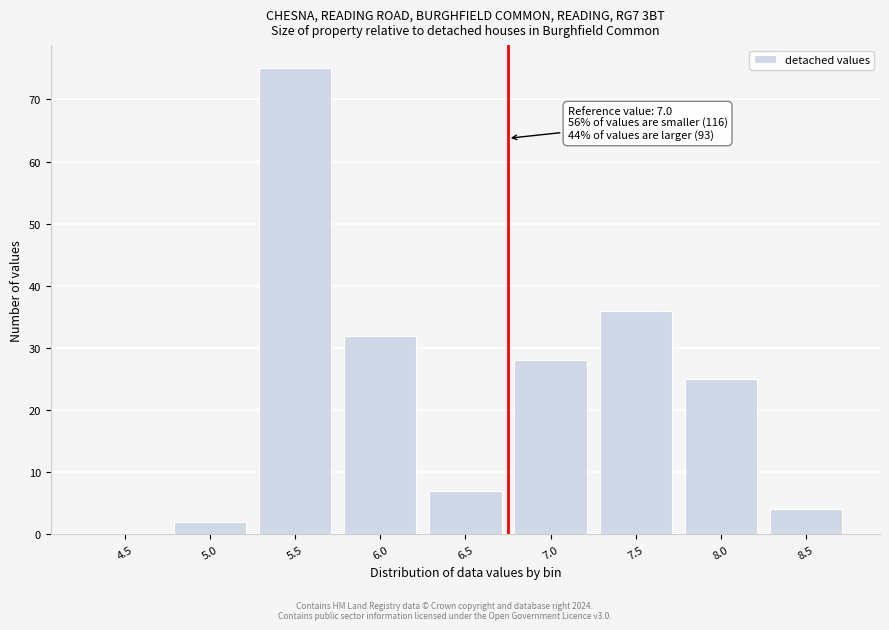

Reading left to right, transcribe all the data shown in this chart.

4.5=0	5.0=2	5.5=75	6.0=32	6.5=7	7.0=28	7.5=36	8.0=25	8.5=4